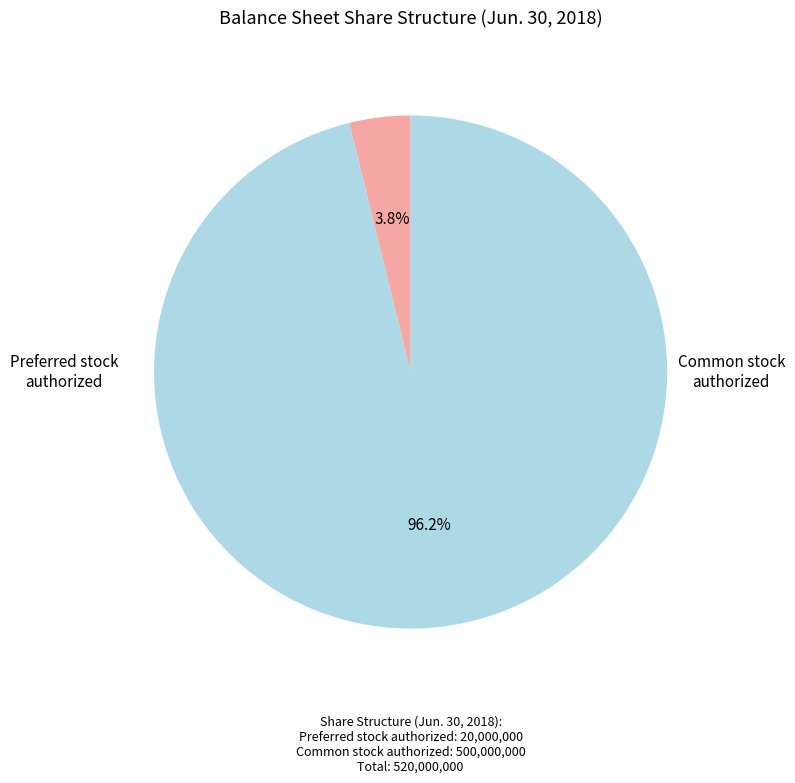

Does any single category account for the majority?

Yes